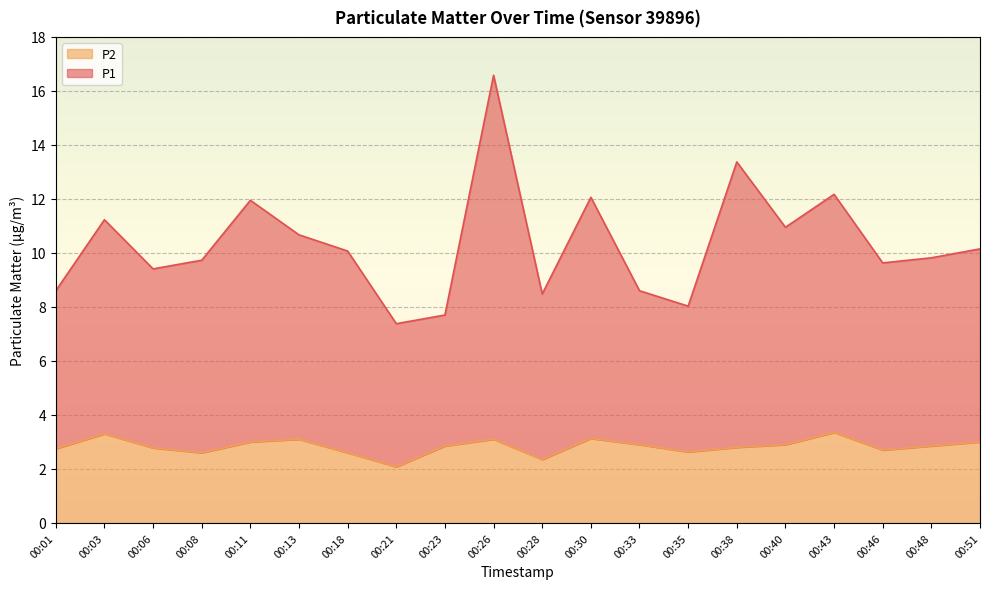

What is the value of the P1 point at the 11th from the left?

8.5